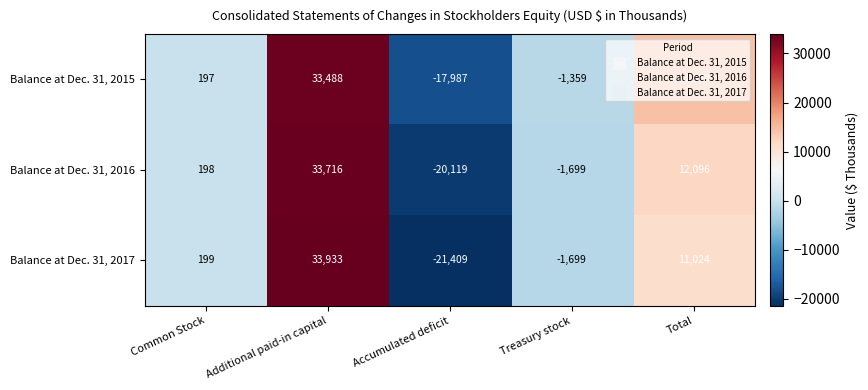

Read the Balance at Dec. 31, 2015 value at Total.

14339